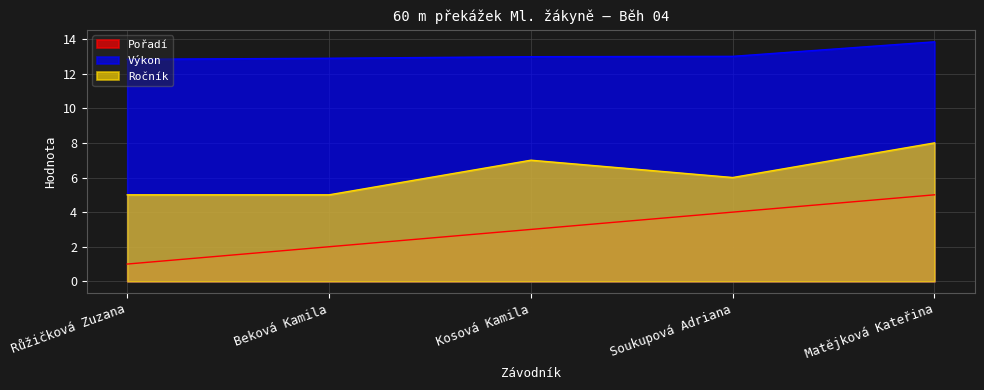

Is the value of Ročník at Soukupová Adriana greater than the value of Výkon at Růžičková Zuzana?

No